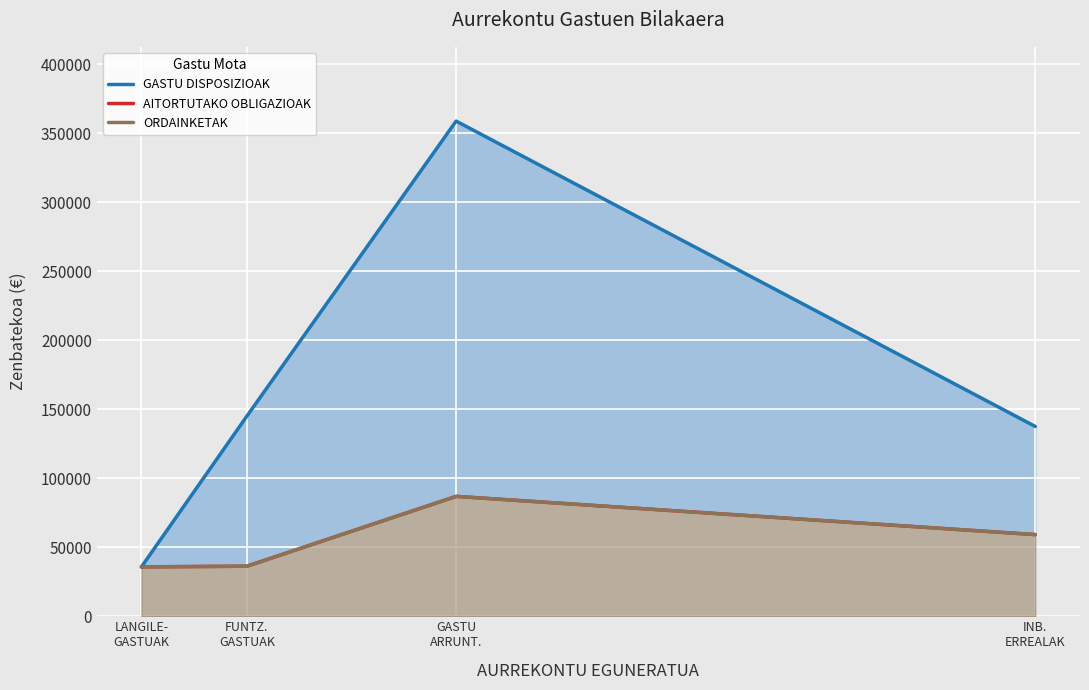

What is the average value of the GASTU DISPOSIZIOAK series?

169234